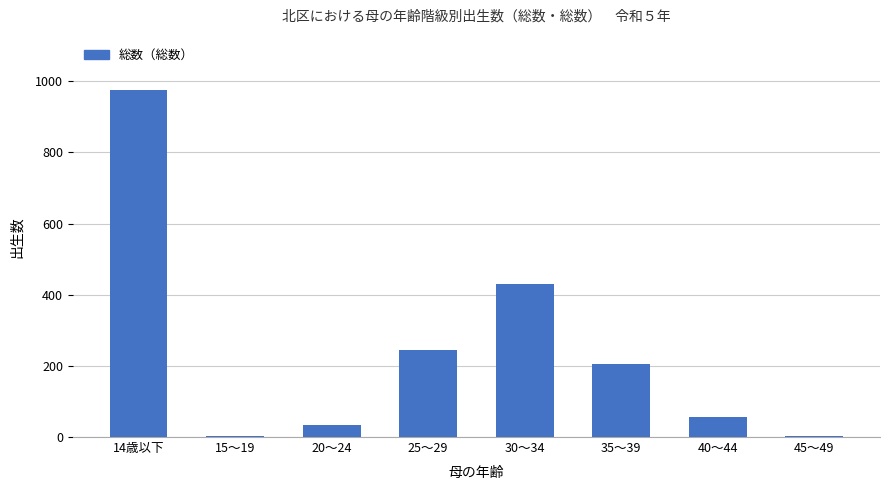

At which label is the value closest to 489?

30～34